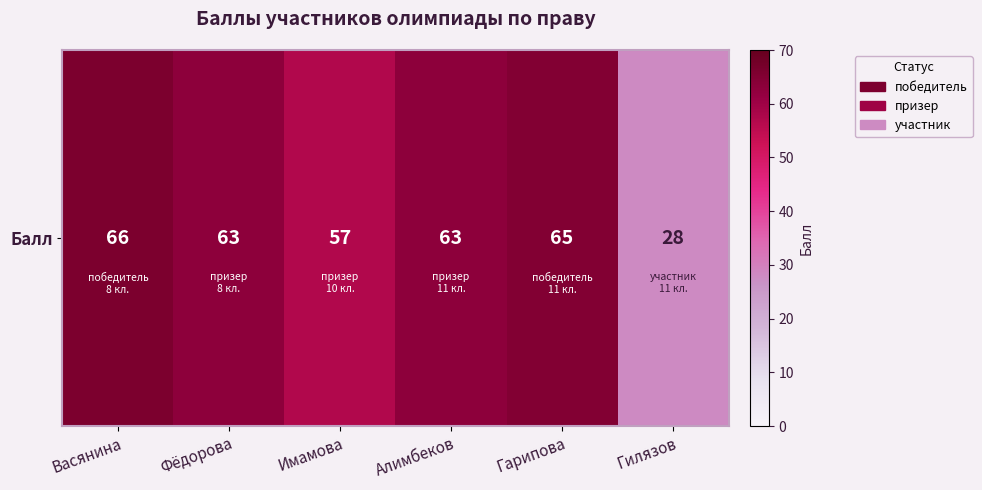

What is the smallest value displayed?

28